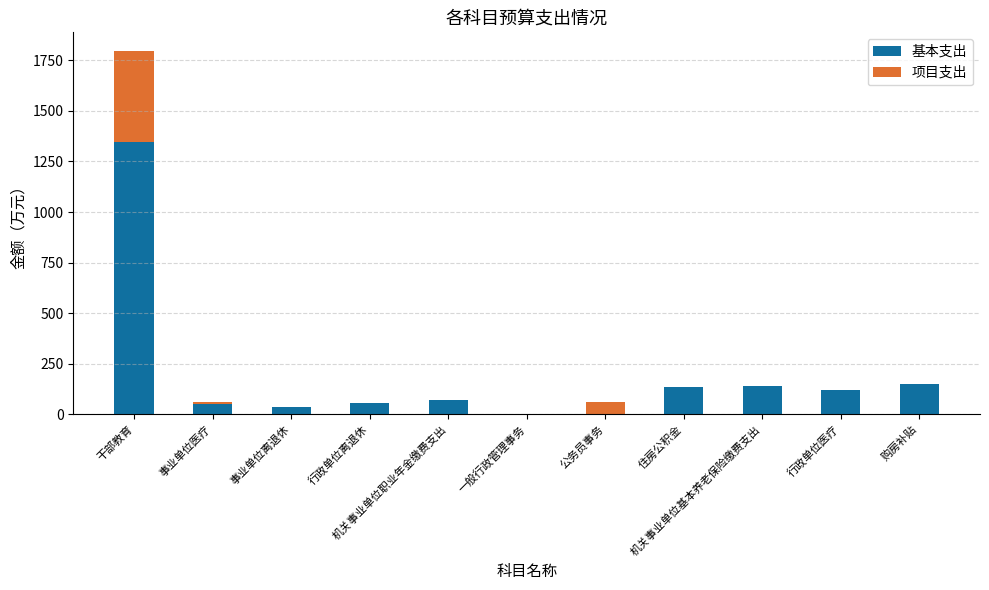

What are all the series names shown in the legend?

基本支出, 项目支出